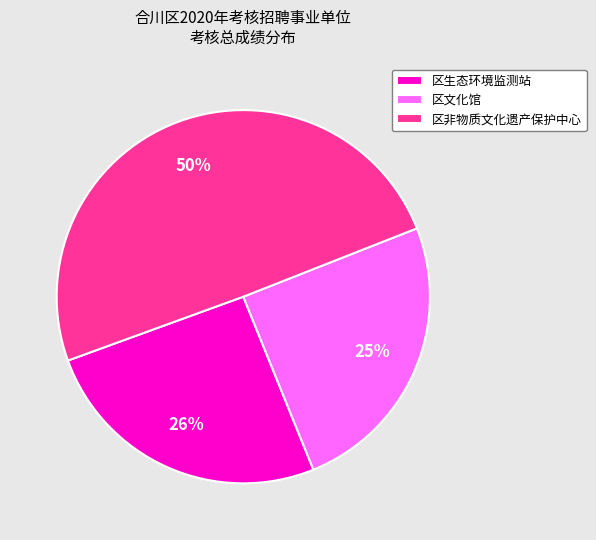

Do 区非物质文化遗产保护中心 and 区生态环境监测站 together represent more than half of the pie?

Yes